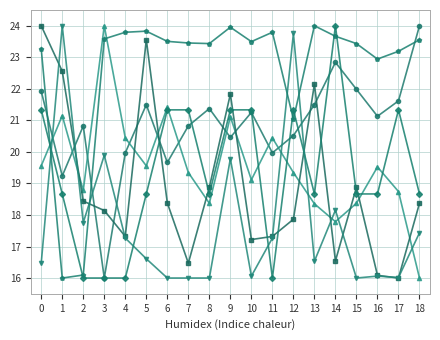

What is the total value across all series at 0?

126.6